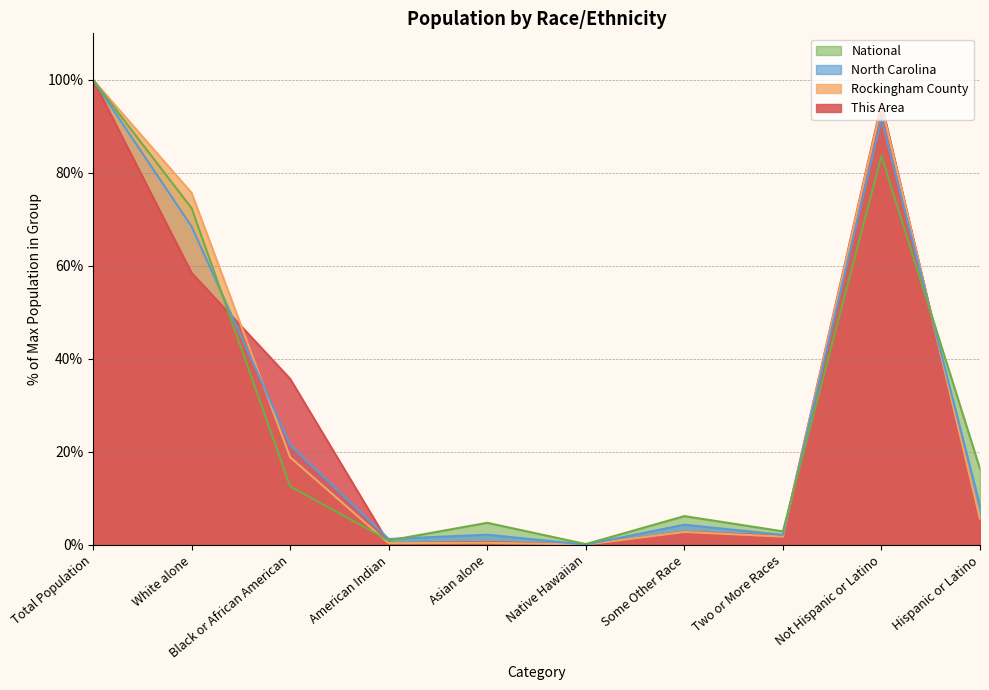

Which category has the lowest value in the Rockingham County series?

Native Hawaiian